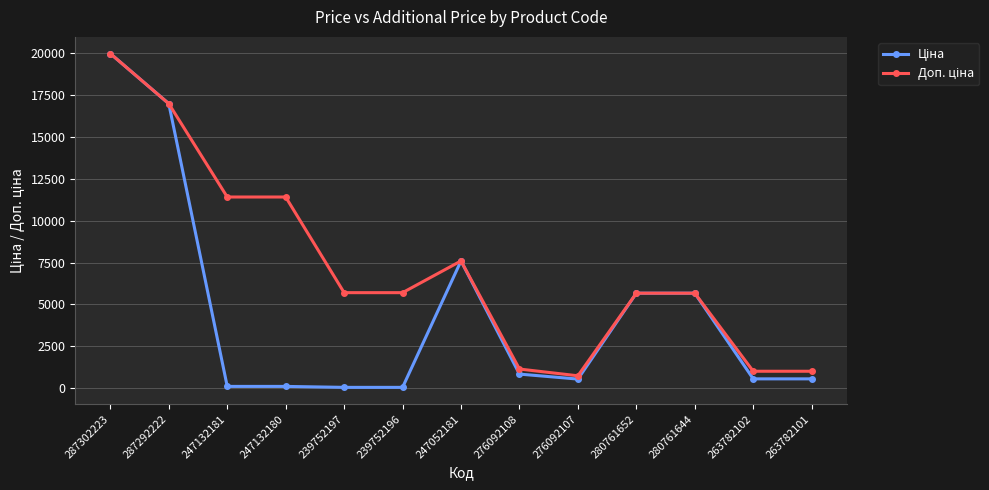

At which category does the chart reach its peak across all series?

287302223